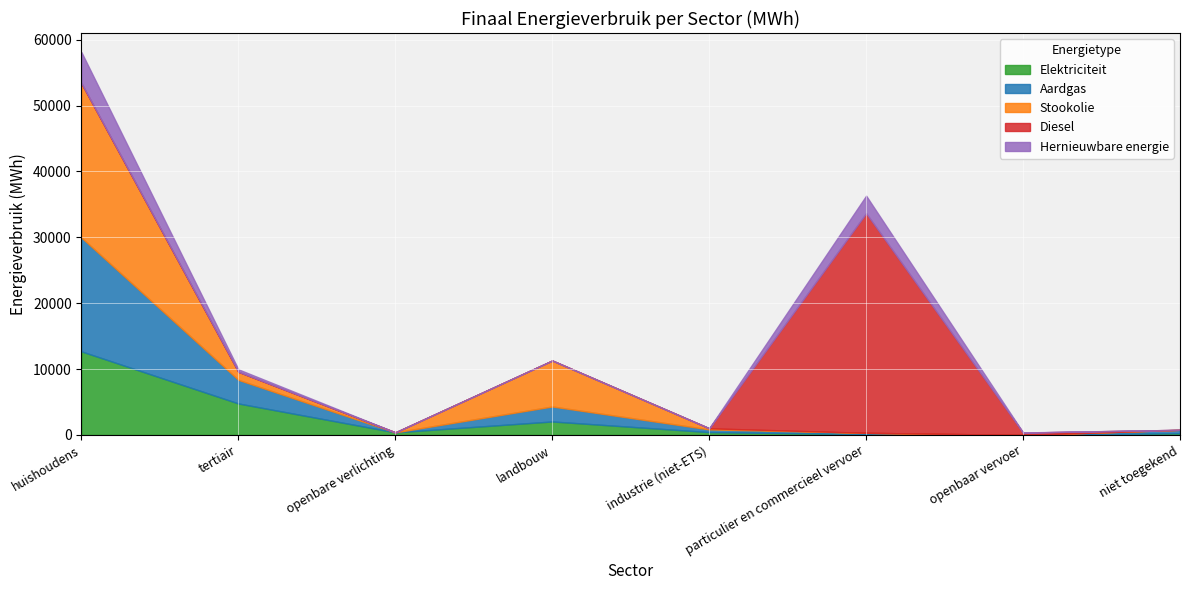

What is the difference between the second highest and second lowest values in the Hernieuwbare energie series?

2661.5